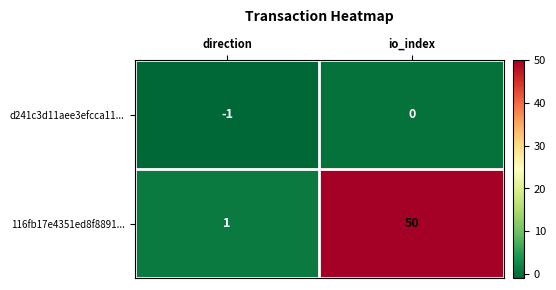

Rank the series at io_index from highest to lowest value.

116fb17e4351ed8f8891..., d241c3d11aee3efcca11...